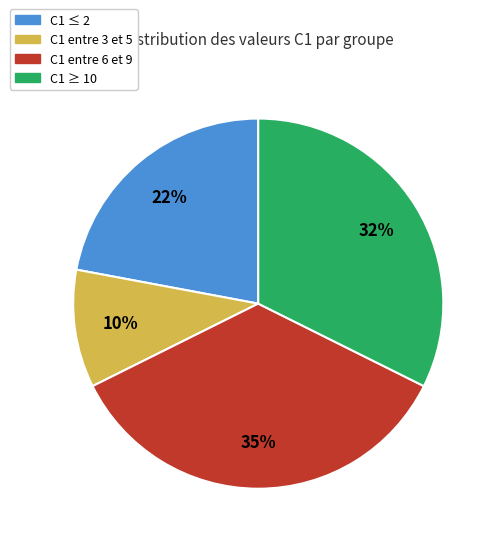

Rank the categories by value from highest to lowest.

C1 entre 6 et 9, C1 ≥ 10, C1 ≤ 2, C1 entre 3 et 5